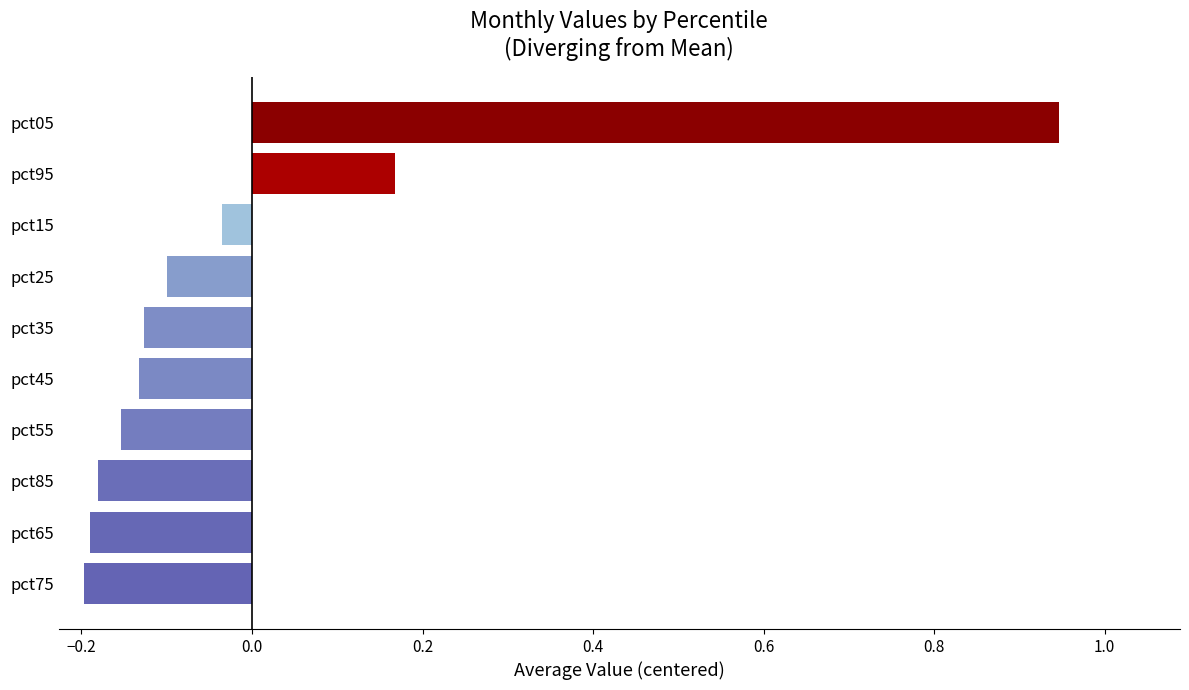

What is the difference between the values at pct45 and pct05?

1.1